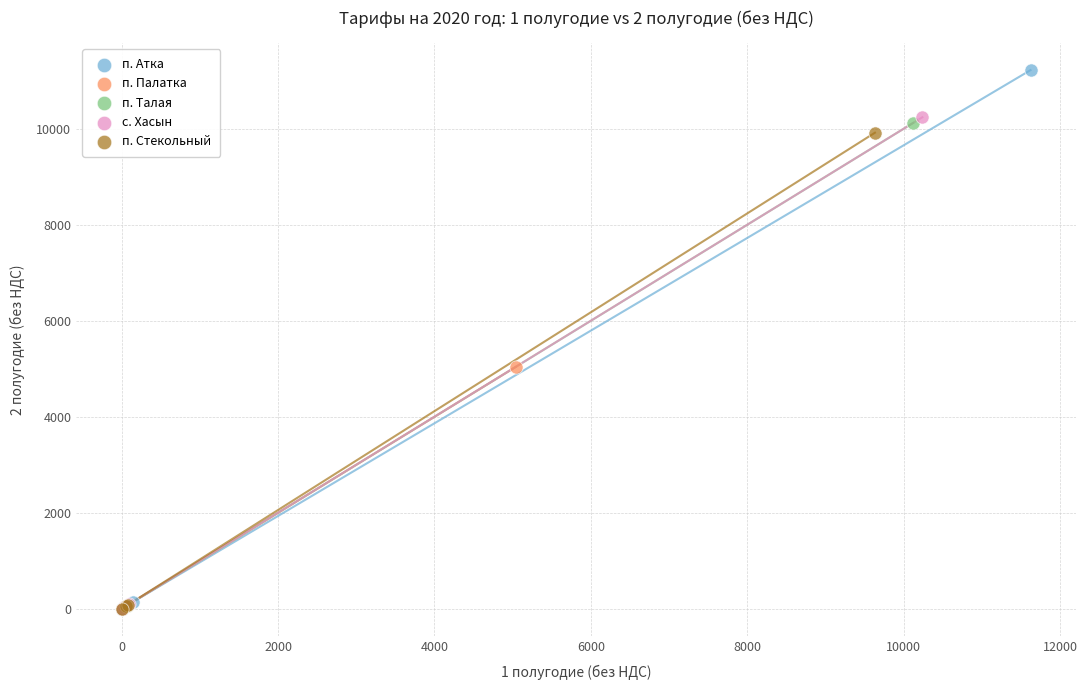

Which series reaches the maximum Y coordinate?

п. Атка